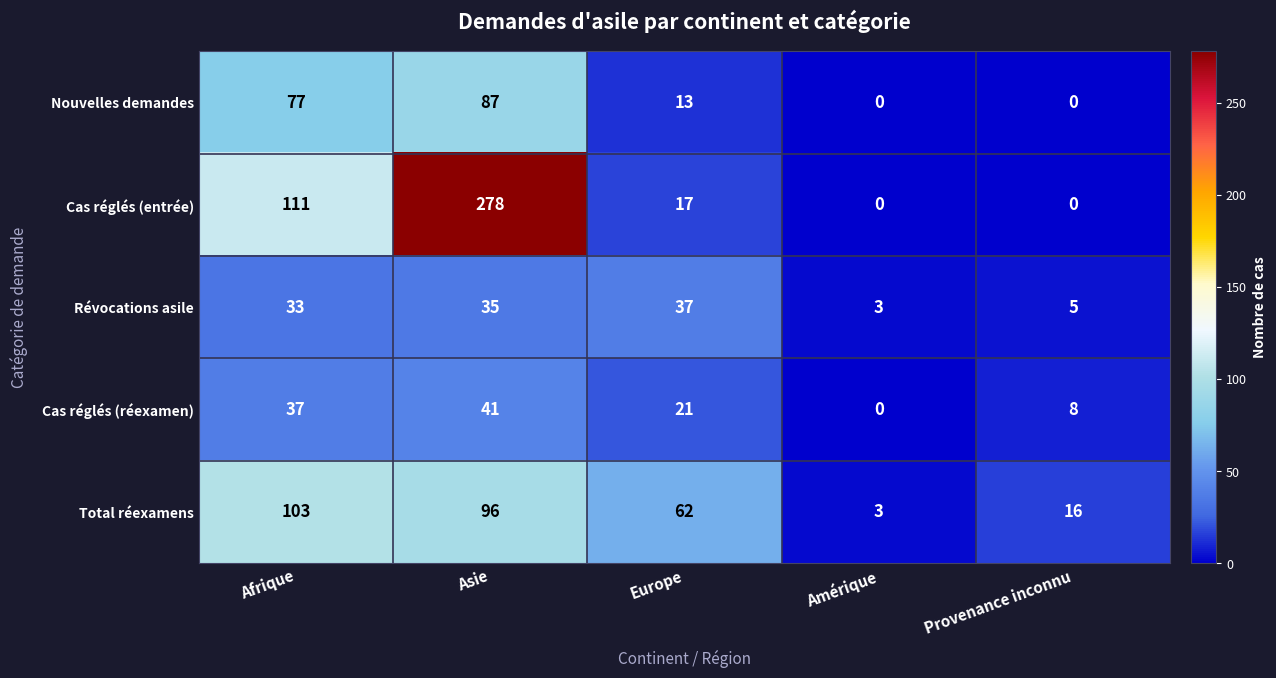

What is the difference between the Cas réglés (réexamen) values at Provenance inconnu and Afrique?

29